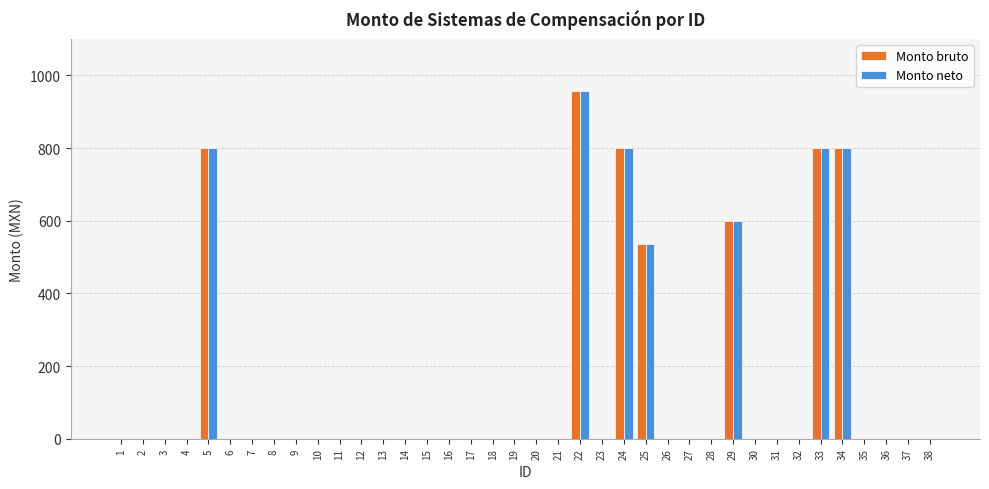

Which category has the highest value across all series?

22